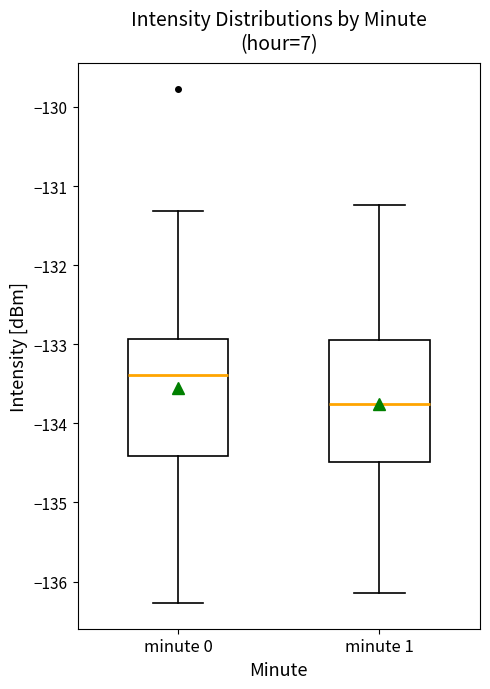

Which box has the highest median line?

minute 0